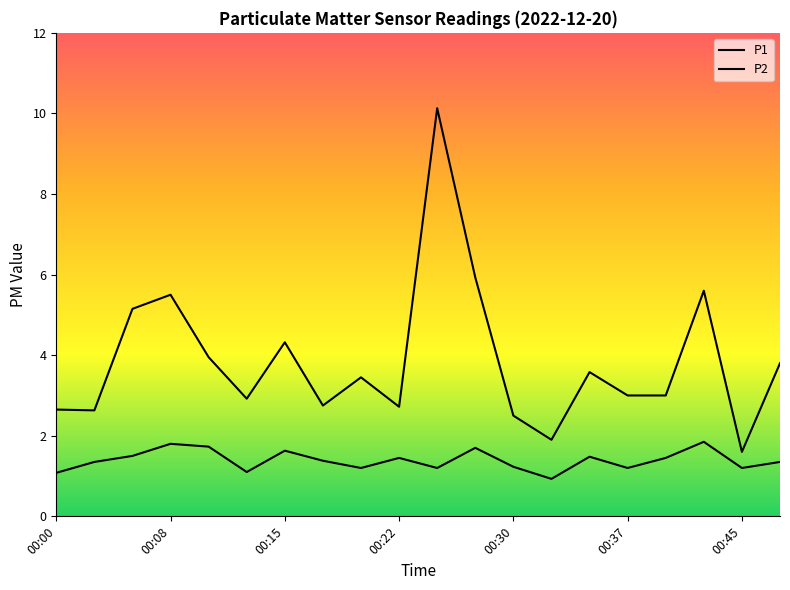

Which series has the widest spread of values?

P1